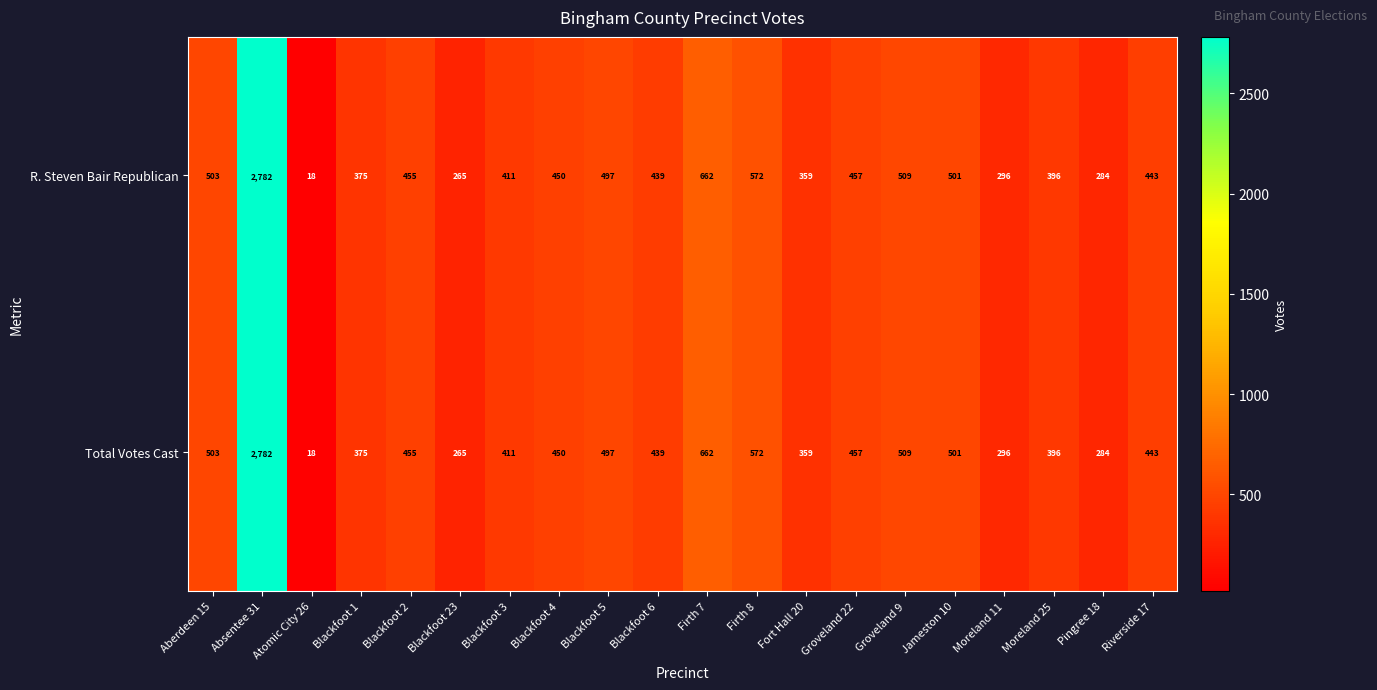

What is the approximate value of Total Votes Cast at Groveland 22, to the nearest 50?

450